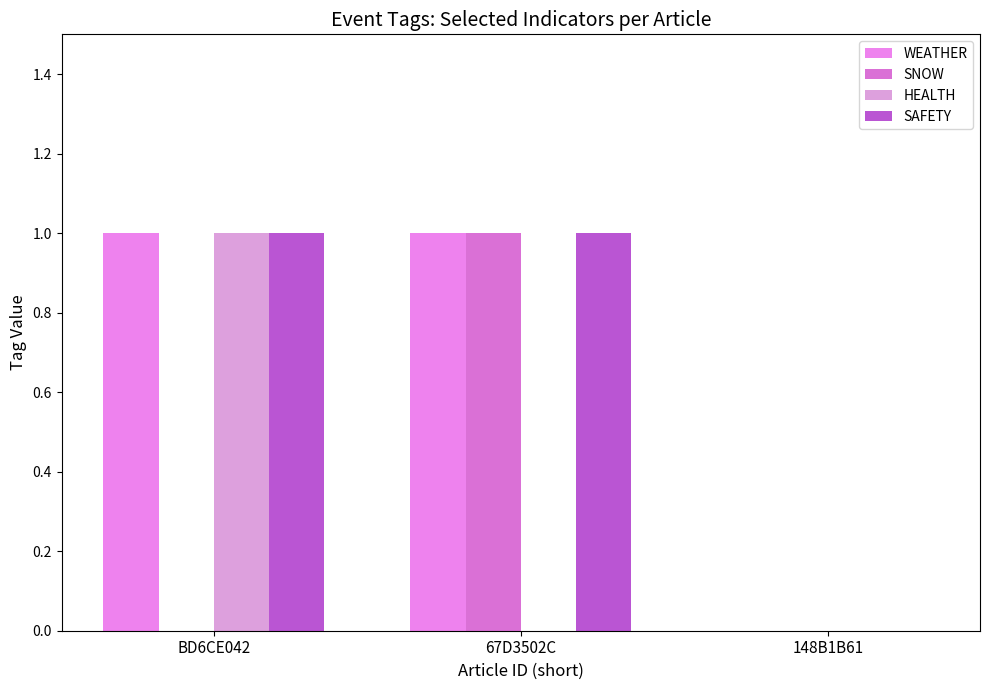

How many data points does each series have?

3